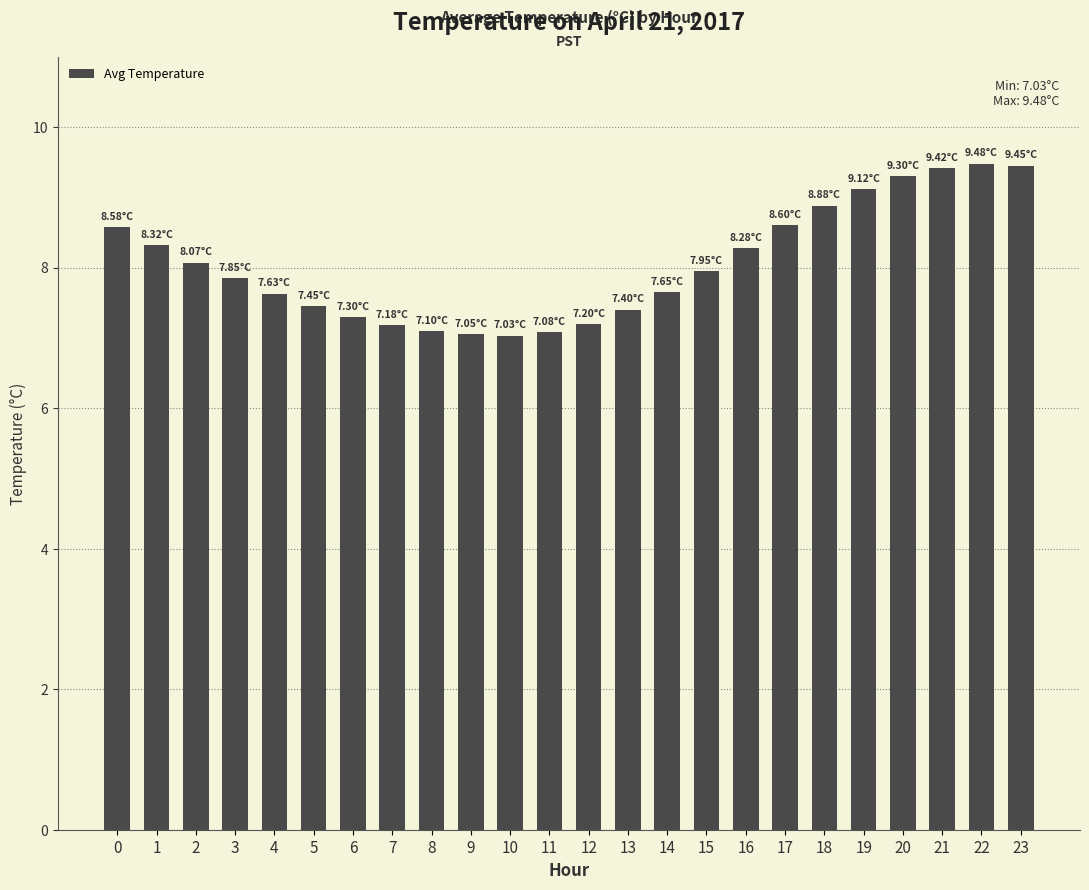

What is the sum of all values?

193.4